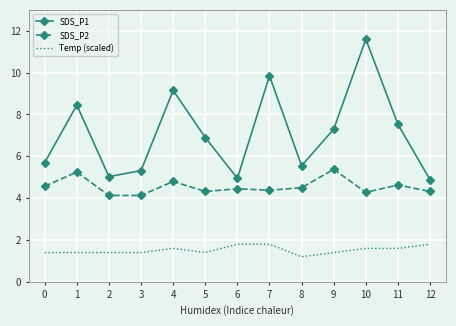

Count the number of data series in this chart.

3